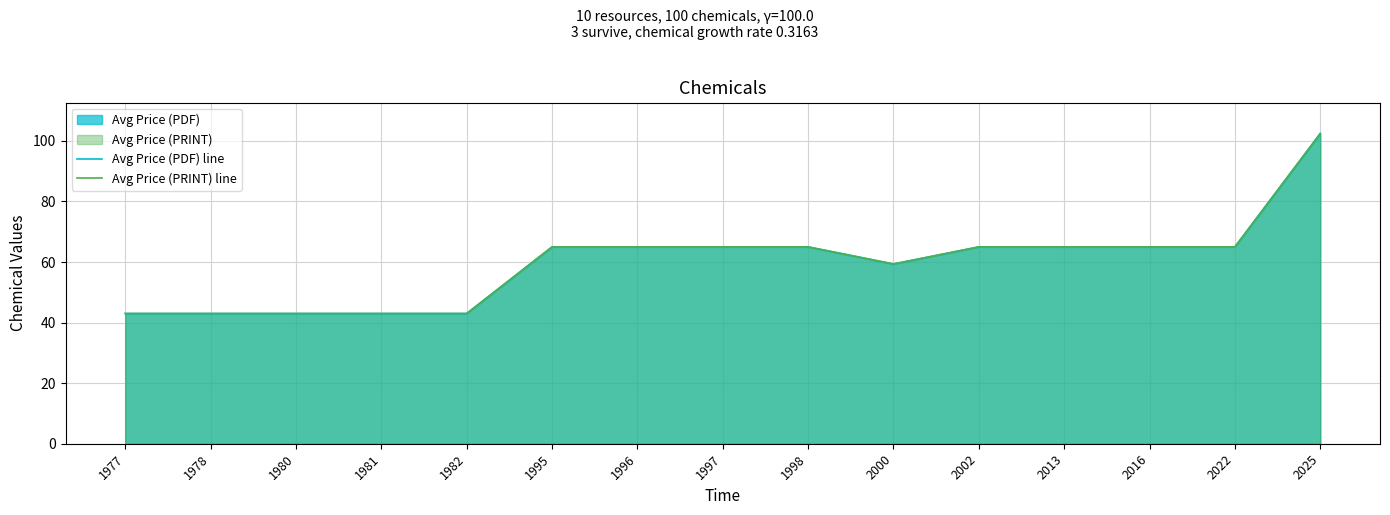

At which category does the chart reach its minimum across all series?

1977